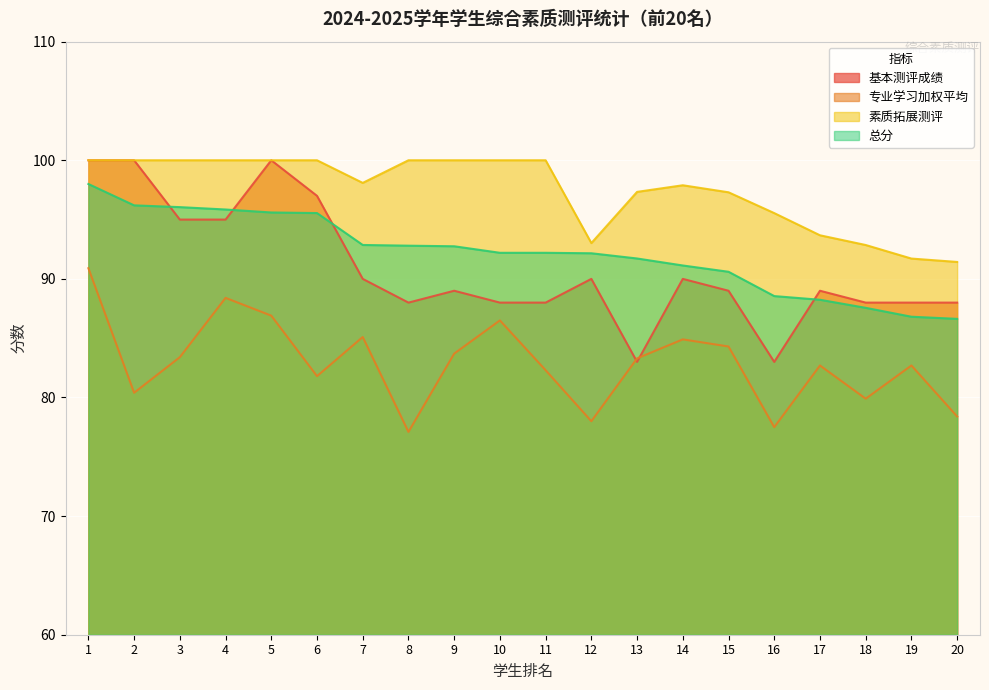

What is the value of the 总分 point at the 4th from the left?

95.8